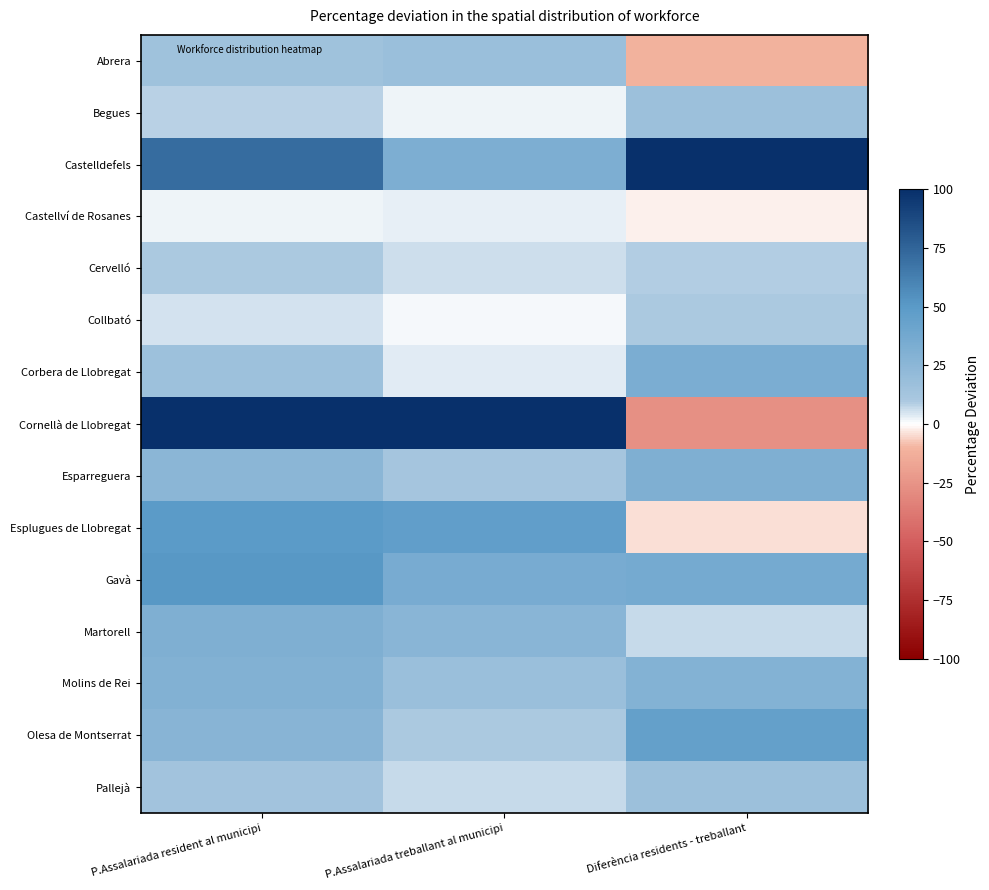

Reading left to right, what are all the values shown in this chart?

Abrera: P.Assalariada resident al municipi=15.4	P.Assalariada treballant al municipi=17.9	Diferència residents - treballant=-11.5
Begues: P.Assalariada resident al municipi=8.0	P.Assalariada treballant al municipi=1.7	Diferència residents - treballant=16.6
Castelldefels: P.Assalariada resident al municipi=71.8	P.Assalariada treballant al municipi=32.1	Diferència residents - treballant=100.0
Castellví de Rosanes: P.Assalariada resident al municipi=2.2	P.Assalariada treballant al municipi=2.7	Diferència residents - treballant=-2.1
Cervelló: P.Assalariada resident al municipi=9.8	P.Assalariada treballant al municipi=6.1	Diferència residents - treballant=8.7
Collbató: P.Assalariada resident al municipi=5.0	P.Assalariada treballant al municipi=1.2	Diferència residents - treballant=10.0
Corbera de Llobregat: P.Assalariada resident al municipi=16.4	P.Assalariada treballant al municipi=3.8	Diferència residents - treballant=33.3
Cornellà de Llobregat: P.Assalariada resident al municipi=100.0	P.Assalariada treballant al municipi=100.0	Diferència residents - treballant=-27.0
Esparreguera: P.Assalariada resident al municipi=25.3	P.Assalariada treballant al municipi=12.4	Diferència residents - treballant=32.0
Esplugues de Llobregat: P.Assalariada resident al municipi=49.2	P.Assalariada treballant al municipi=46.1	Diferència residents - treballant=-4.0
Gavà: P.Assalariada resident al municipi=51.5	P.Assalariada treballant al municipi=34.8	Diferència residents - treballant=36.2
Martorell: P.Assalariada resident al municipi=31.7	P.Assalariada treballant al municipi=26.6	Diferència residents - treballant=6.8
Molins de Rei: P.Assalariada resident al municipi=30.2	P.Assalariada treballant al municipi=17.7	Diferència residents - treballant=29.3
Olesa de Montserrat: P.Assalariada resident al municipi=27.2	P.Assalariada treballant al municipi=9.9	Diferència residents - treballant=44.7
Pallejà: P.Assalariada resident al municipi=13.3	P.Assalariada treballant al municipi=6.5	Diferència residents - treballant=16.9